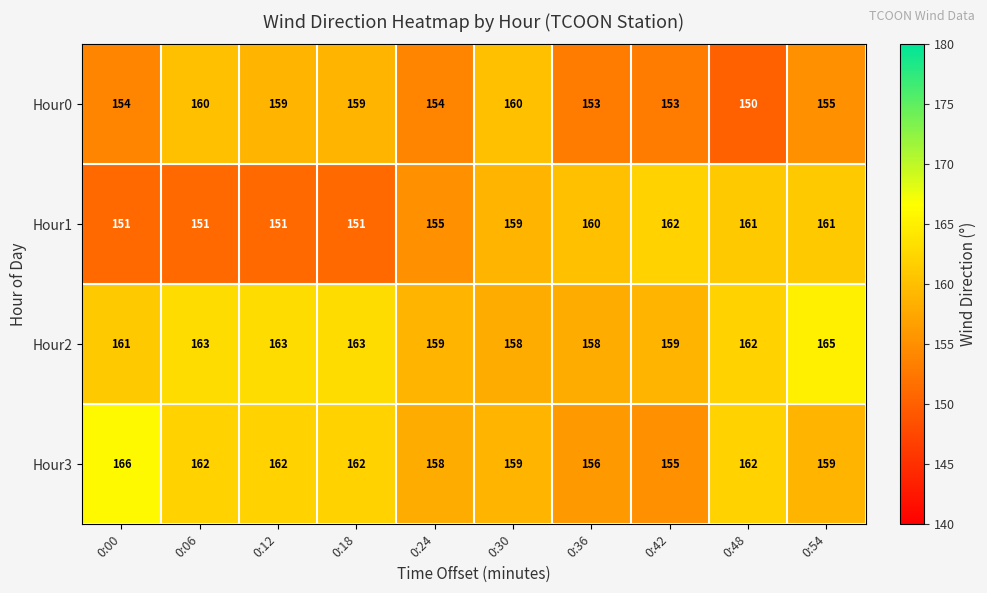

At which category is the sum across all series the highest?

0:54